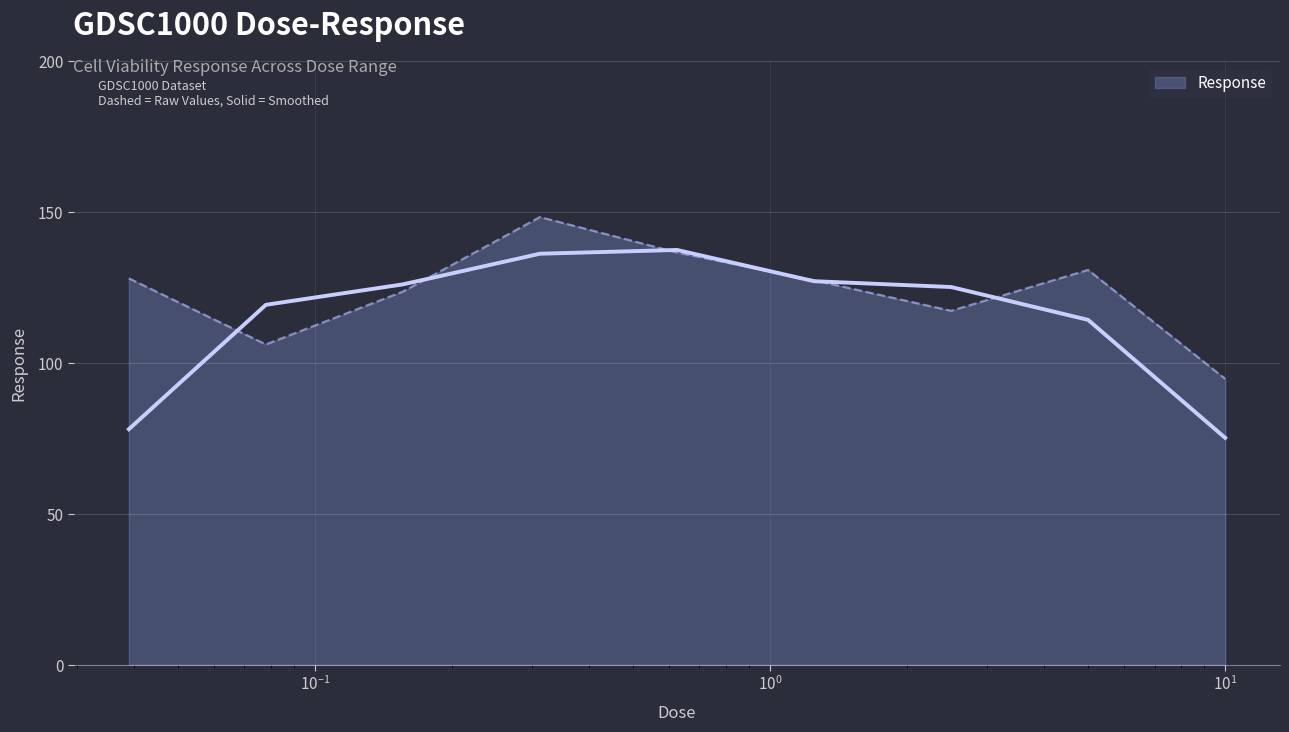

What is the minimum value for Response?

94.7